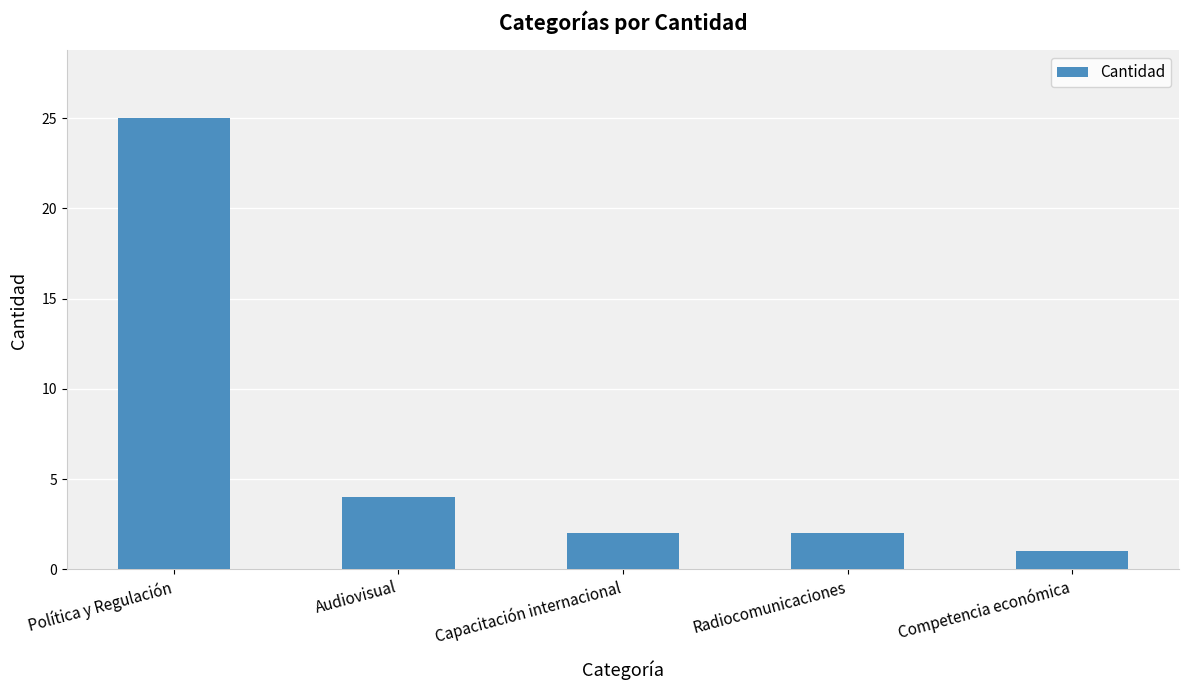

Does the chart contain any negative values?

No